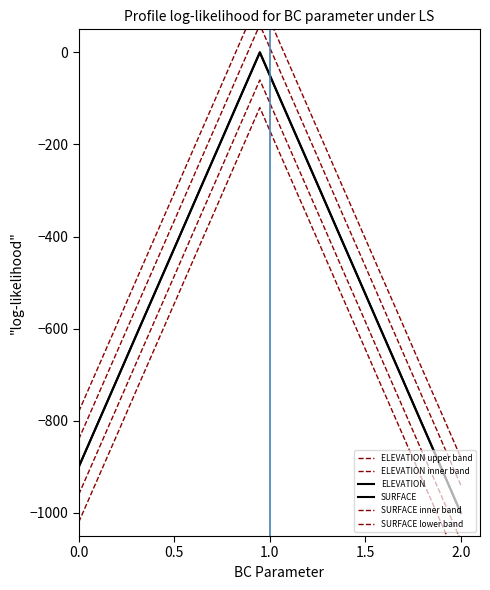

What is the minimum value shown in the chart?

-1120